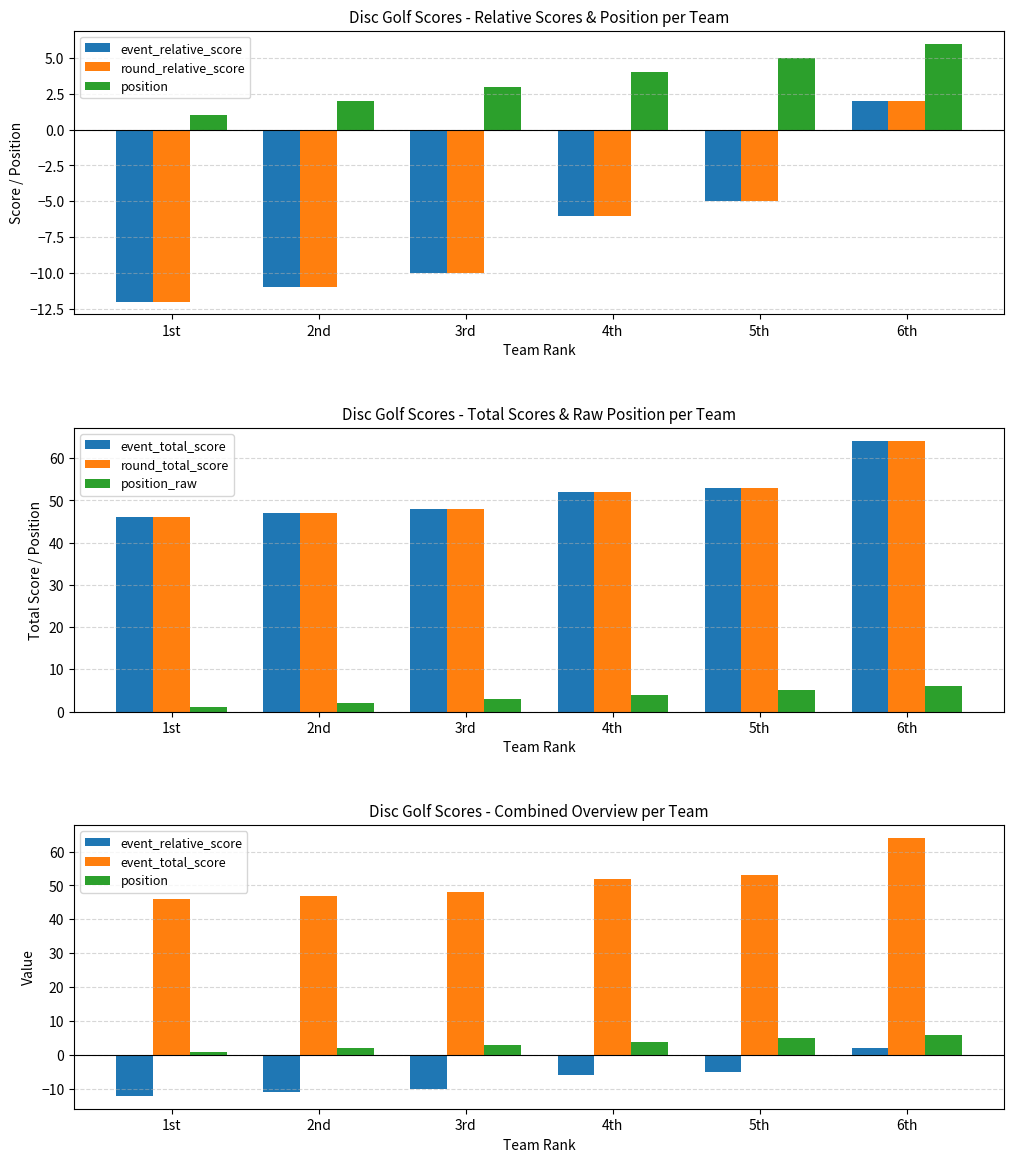

What is the maximum value for round_total_score?

64